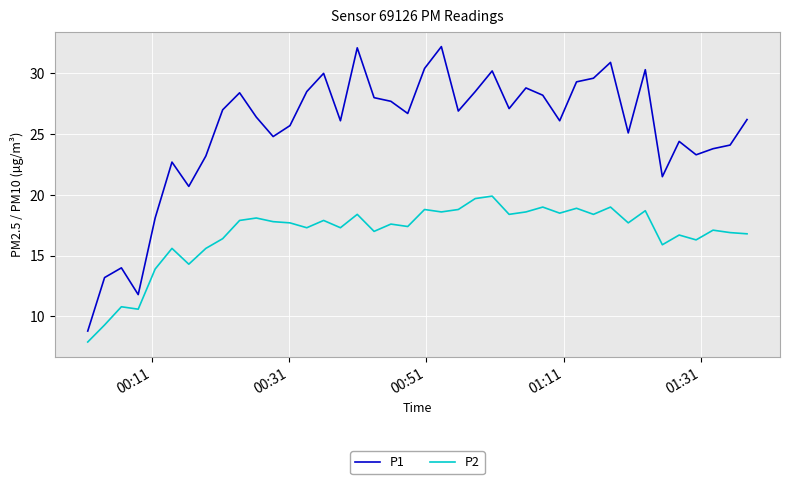

What are all the series names shown in the legend?

P1, P2